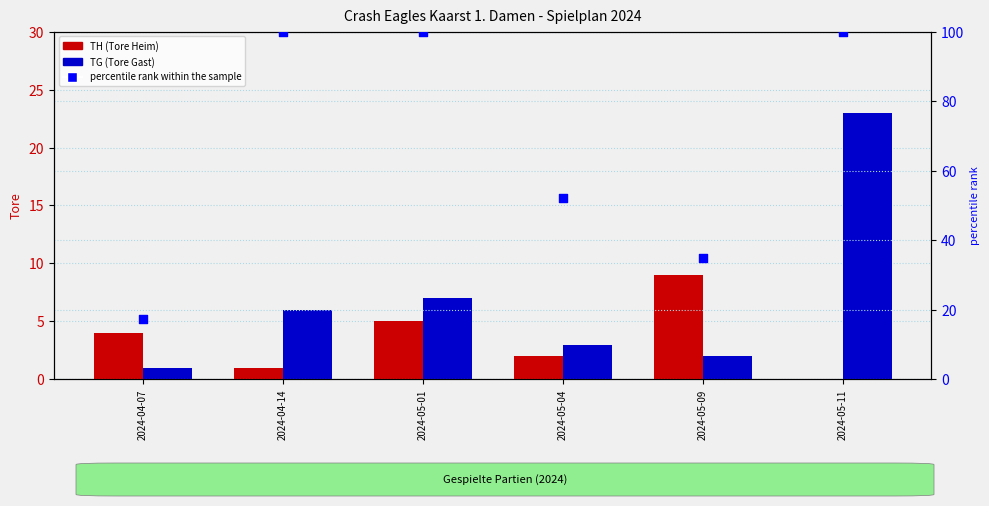

What are all the series names shown in the legend?

TH (Tore Heim), TG (Tore Gast), percentile rank within the sample